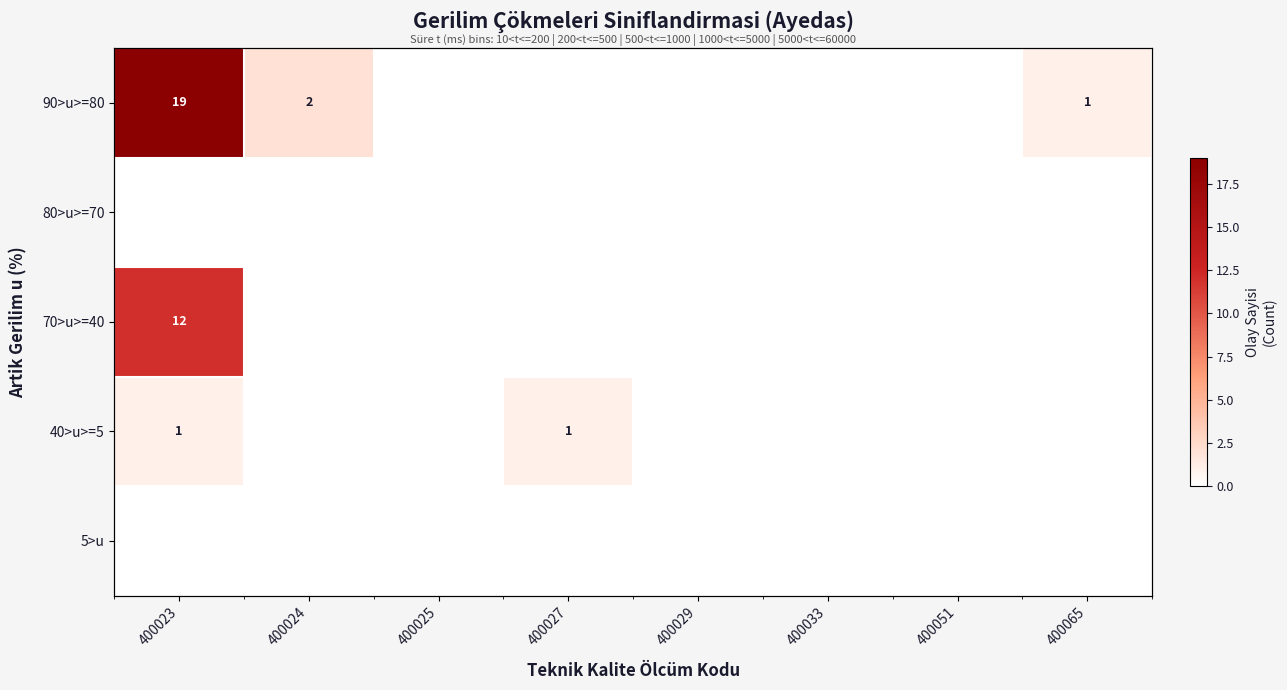

The 70>u>=40 series shows 0 at 400033. True or false?

True